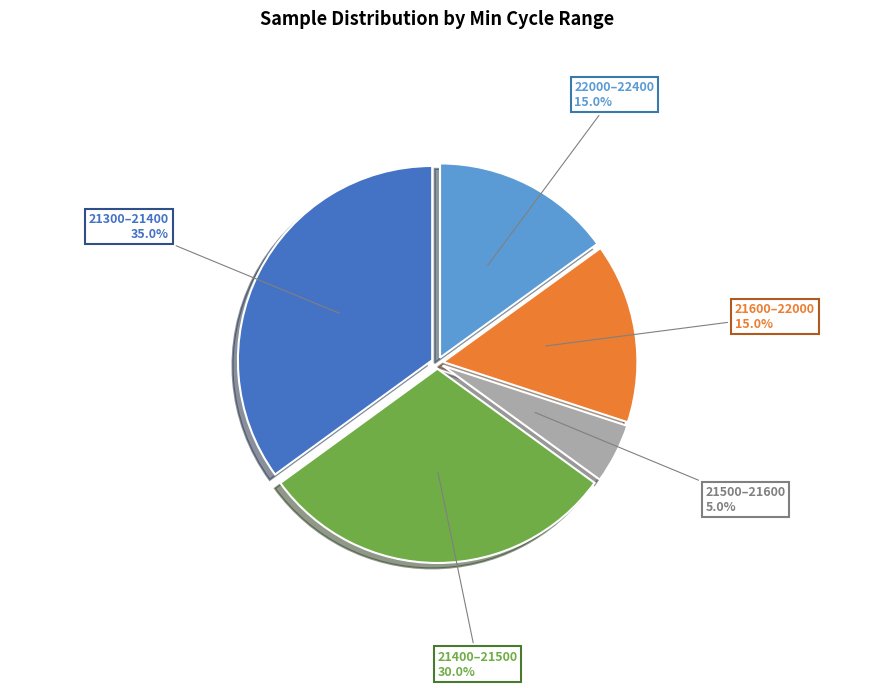

Is there a majority slice in this chart?

No